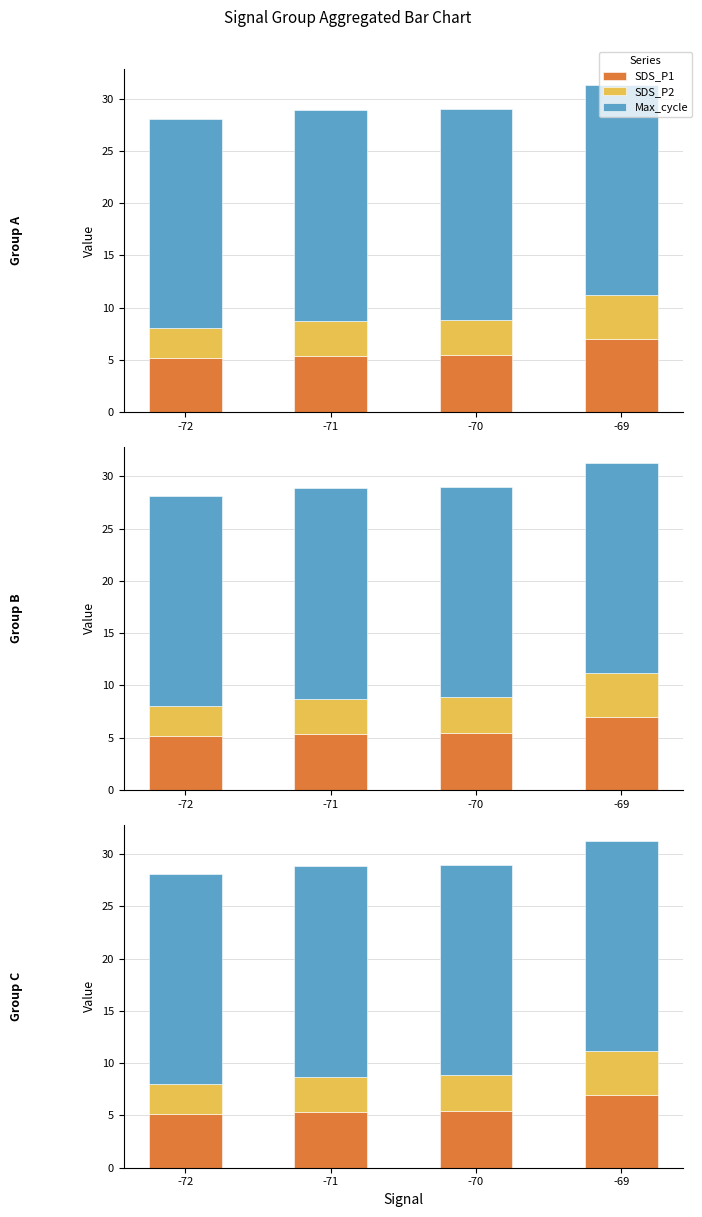

What is the difference between the maximum and minimum values in the SDS_P1 series?

1.9